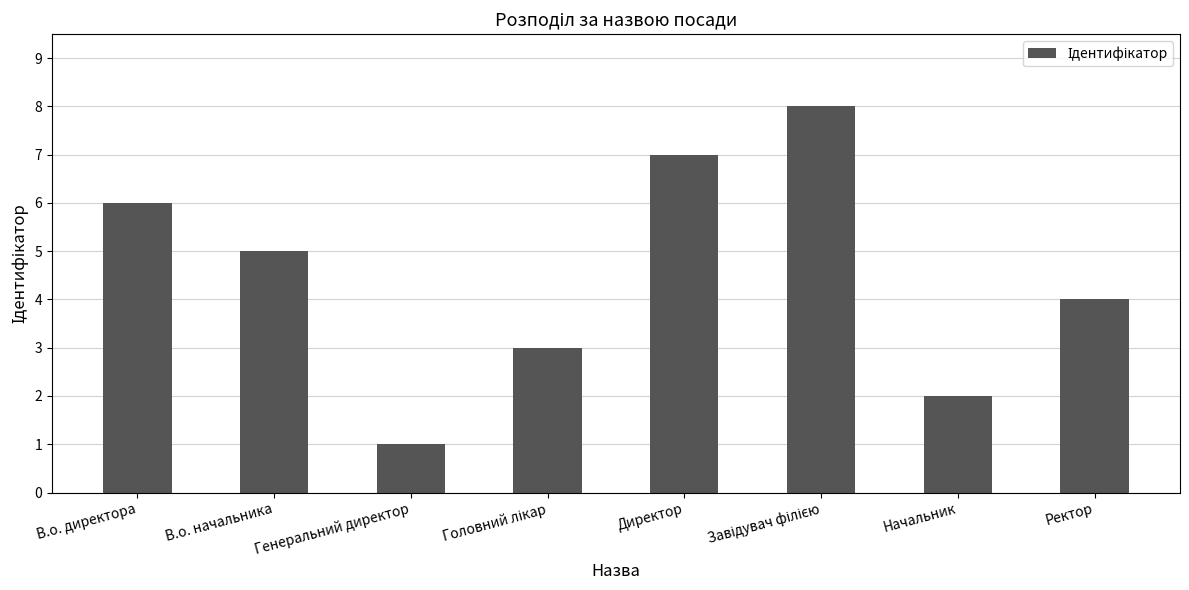

What is the maximum value shown in the chart?

8